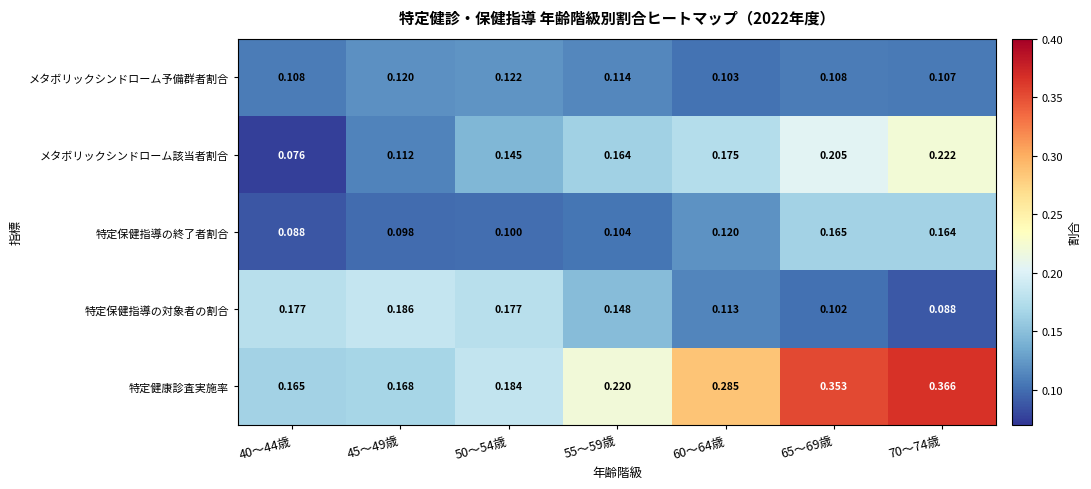

Rank the series by their maximum value, from highest to lowest.

特定健康診査実施率, メタボリックシンドローム該当者割合, 特定保健指導の対象者の割合, 特定保健指導の終了者割合, メタボリックシンドローム予備群者割合